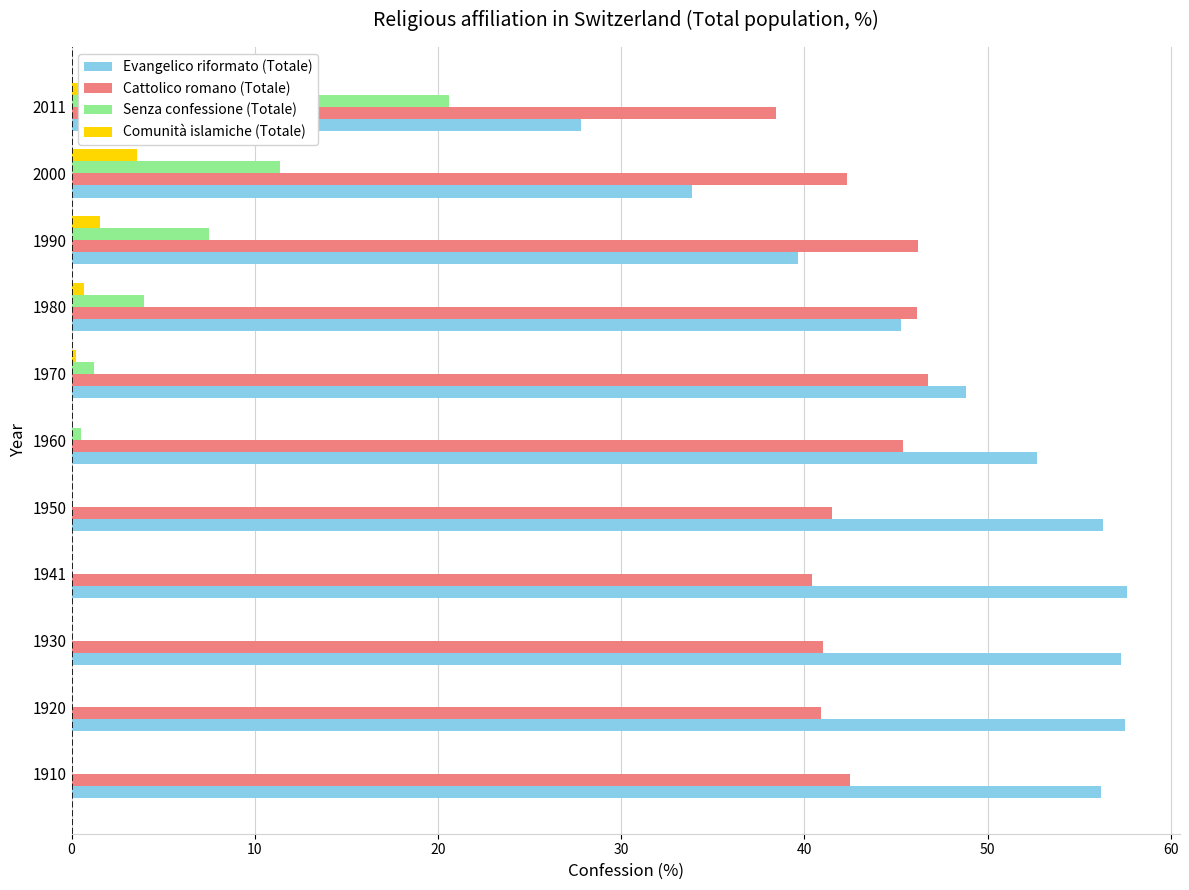

Rank the series by their maximum value, from highest to lowest.

Evangelico riformato (Totale), Cattolico romano (Totale), Senza confessione (Totale), Comunità islamiche (Totale)